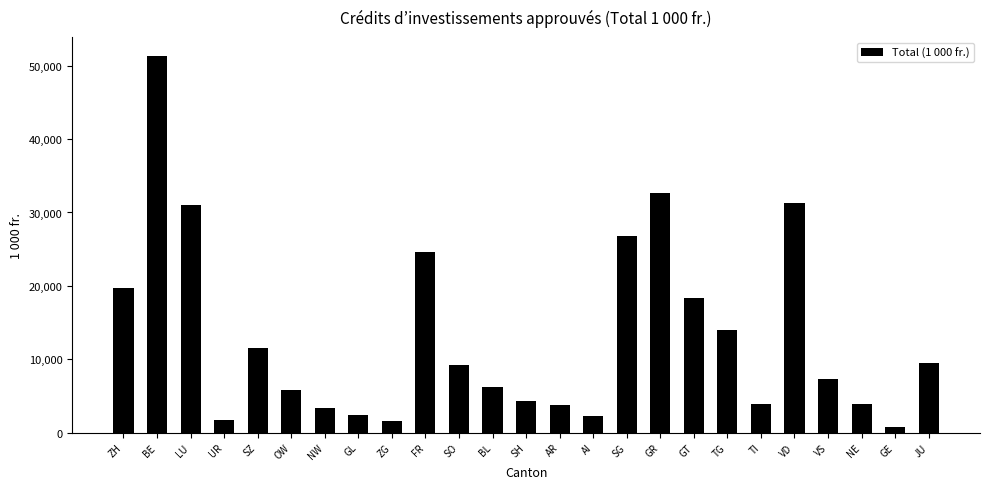

Which has a higher value, FR or BE?

BE